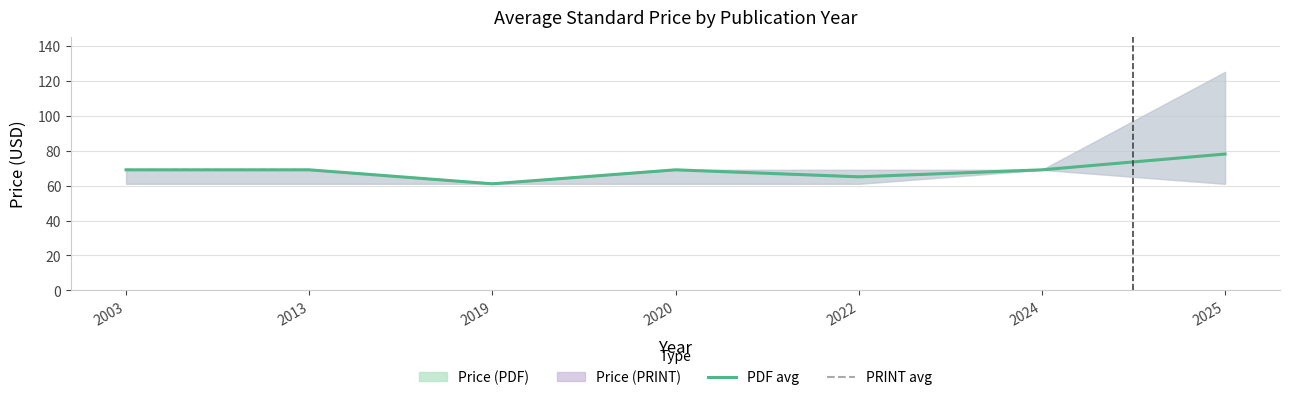

How many data points in Price (PDF) avg are above 69?

1